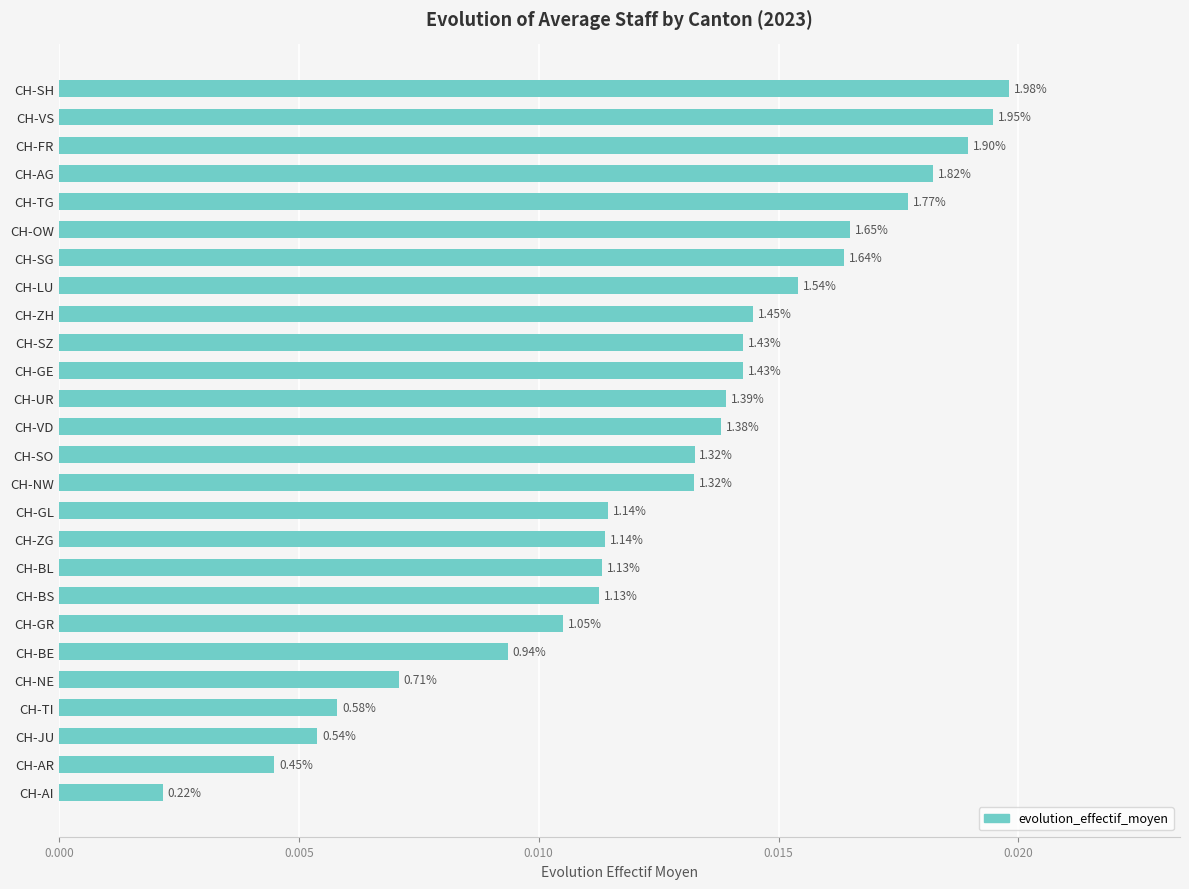

Does the chart contain any negative values?

No